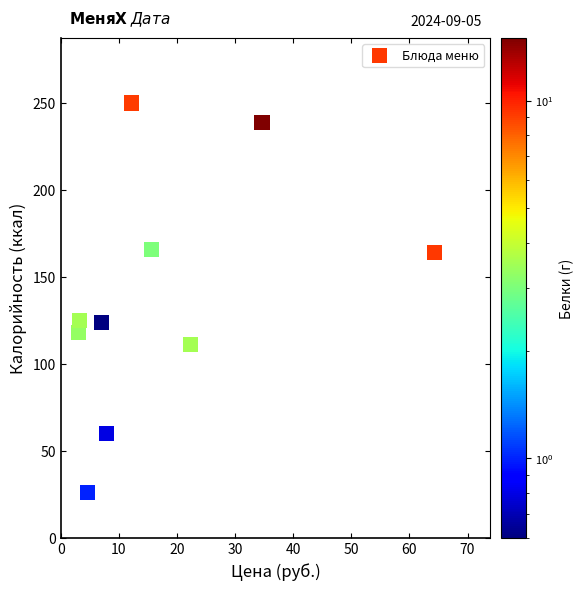

What is the average Y value?

138